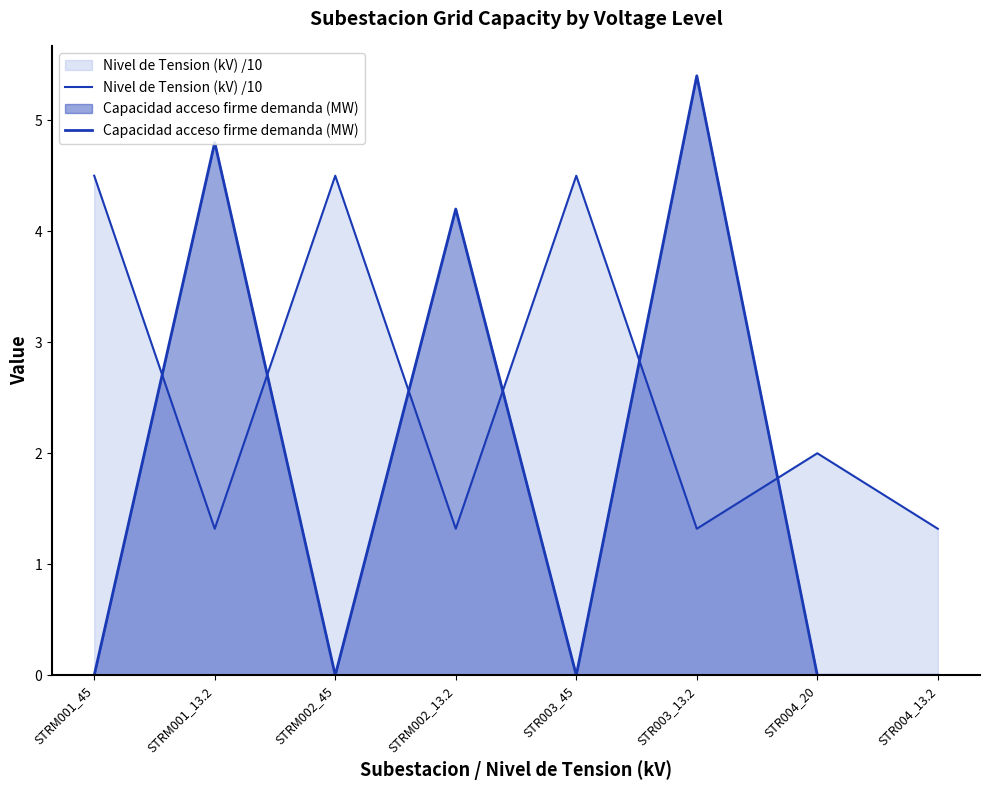

What is the label of the 5th point from the left?

STR003_45